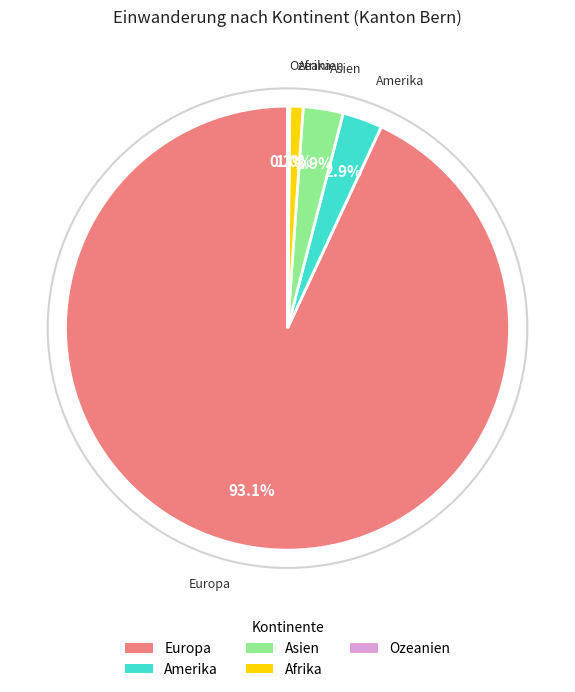

What is the majority slice?

Europa